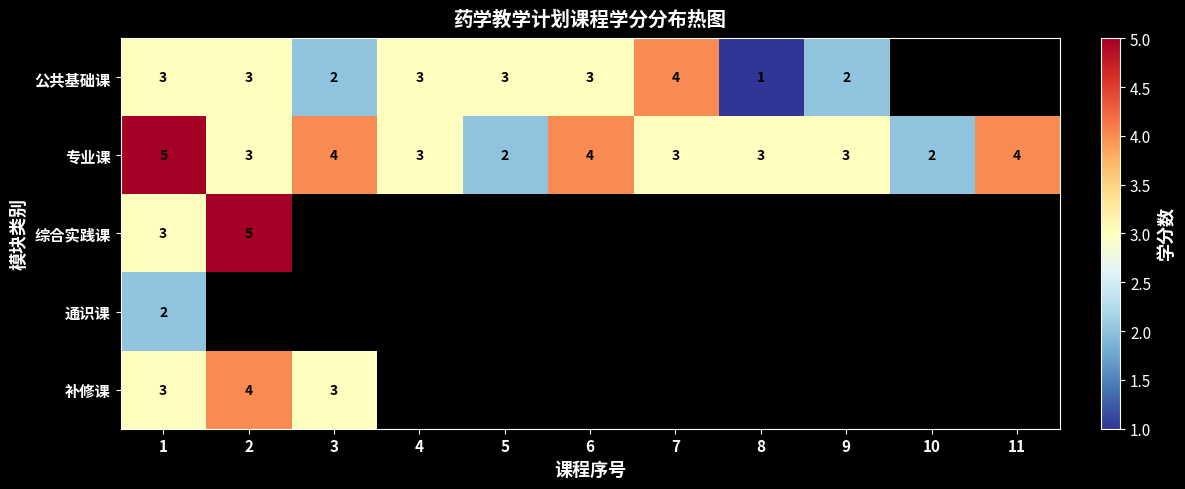

Between 1 and 8, which is larger?

1